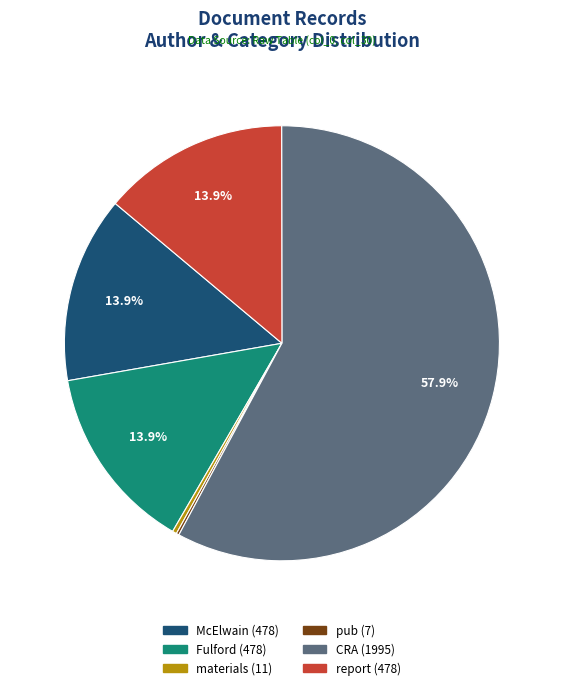

What is the largest slice in the pie chart?

CRA